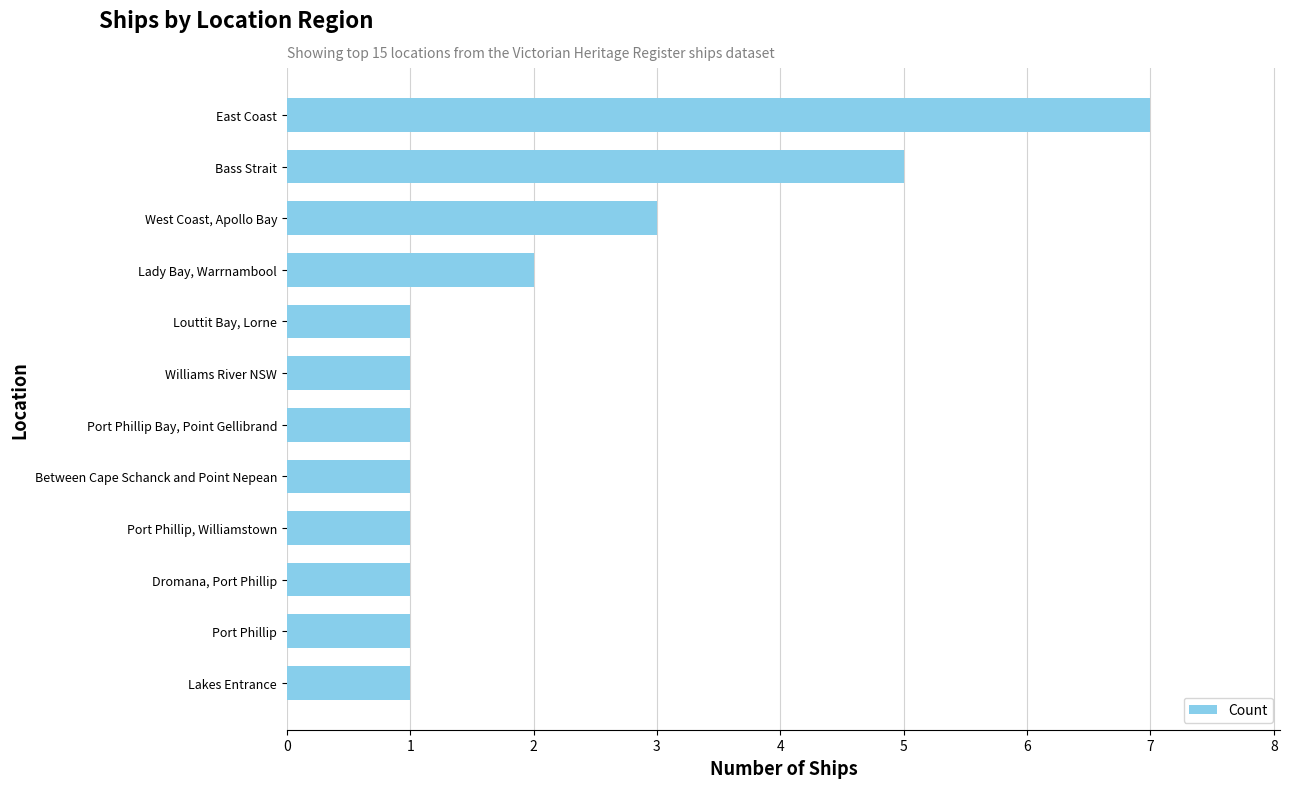

Is it true that the value at Between Cape Schanck and Point Nepean is 1?

True